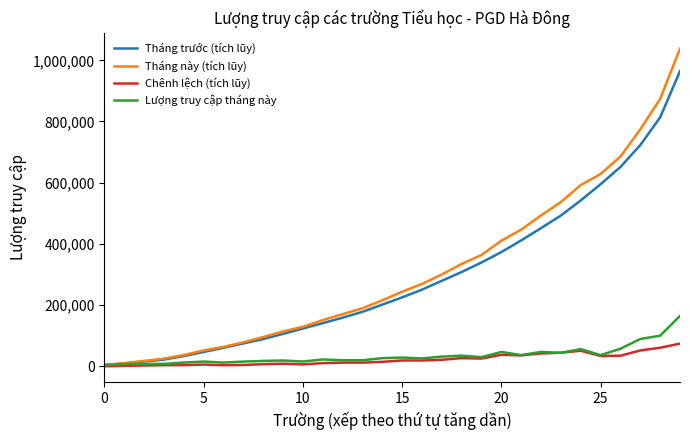

Rank the series by their maximum value, from highest to lowest.

Tháng này (tích lũy), Tháng trước (tích lũy), Lượng truy cập tháng này, Chênh lệch (tích lũy)